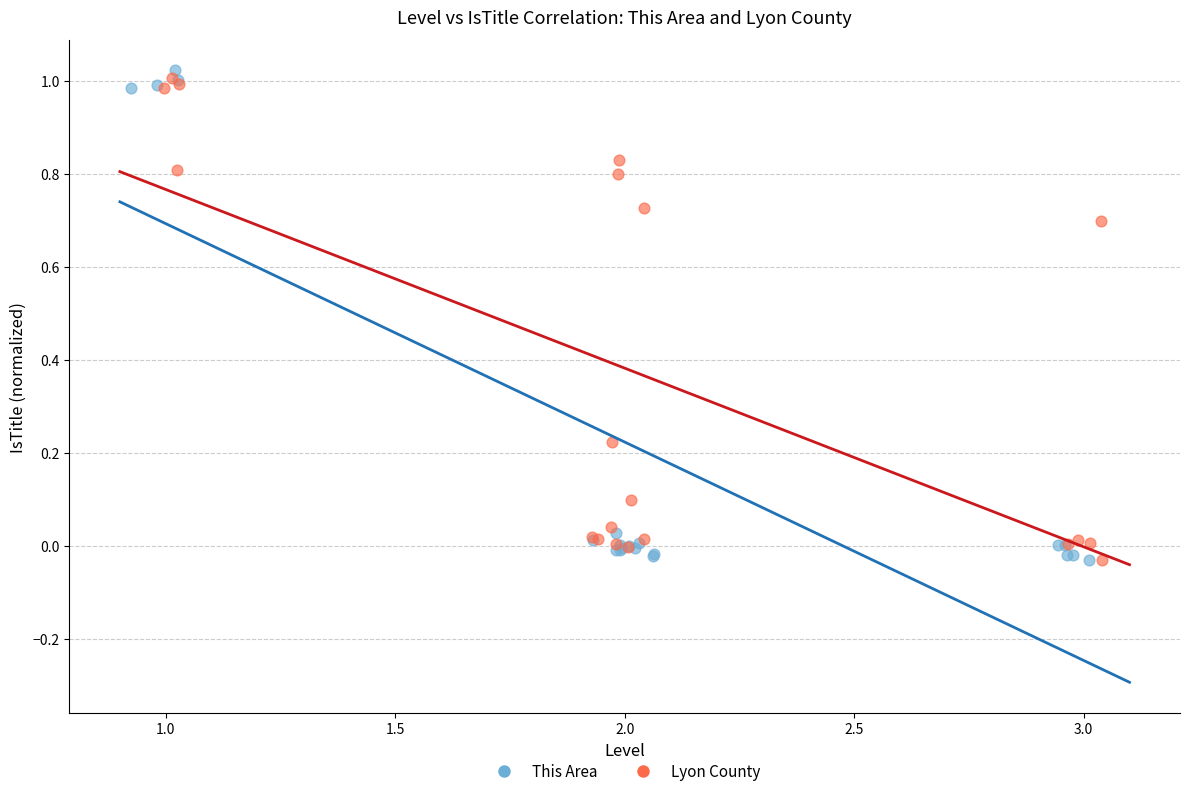

Which series has the largest Y range (max minus min)?

This Area